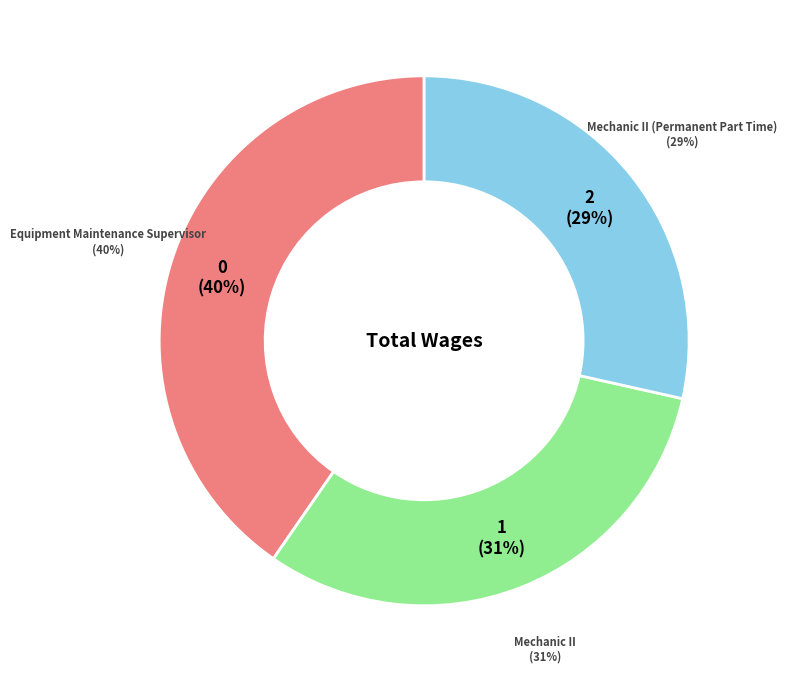

Is there a majority slice in this chart?

No